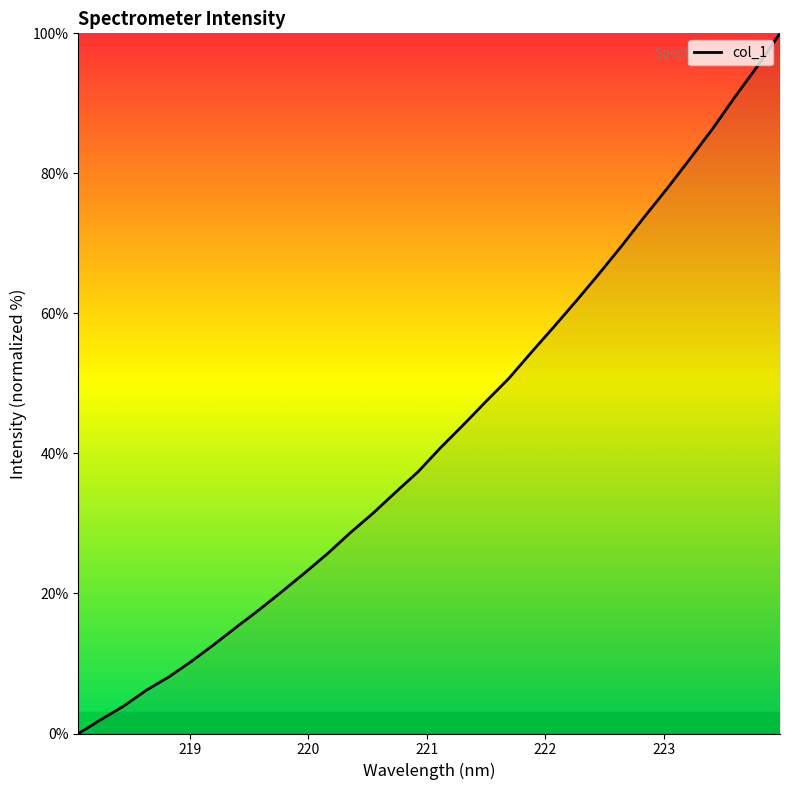

What is the greatest value displayed?

100.0